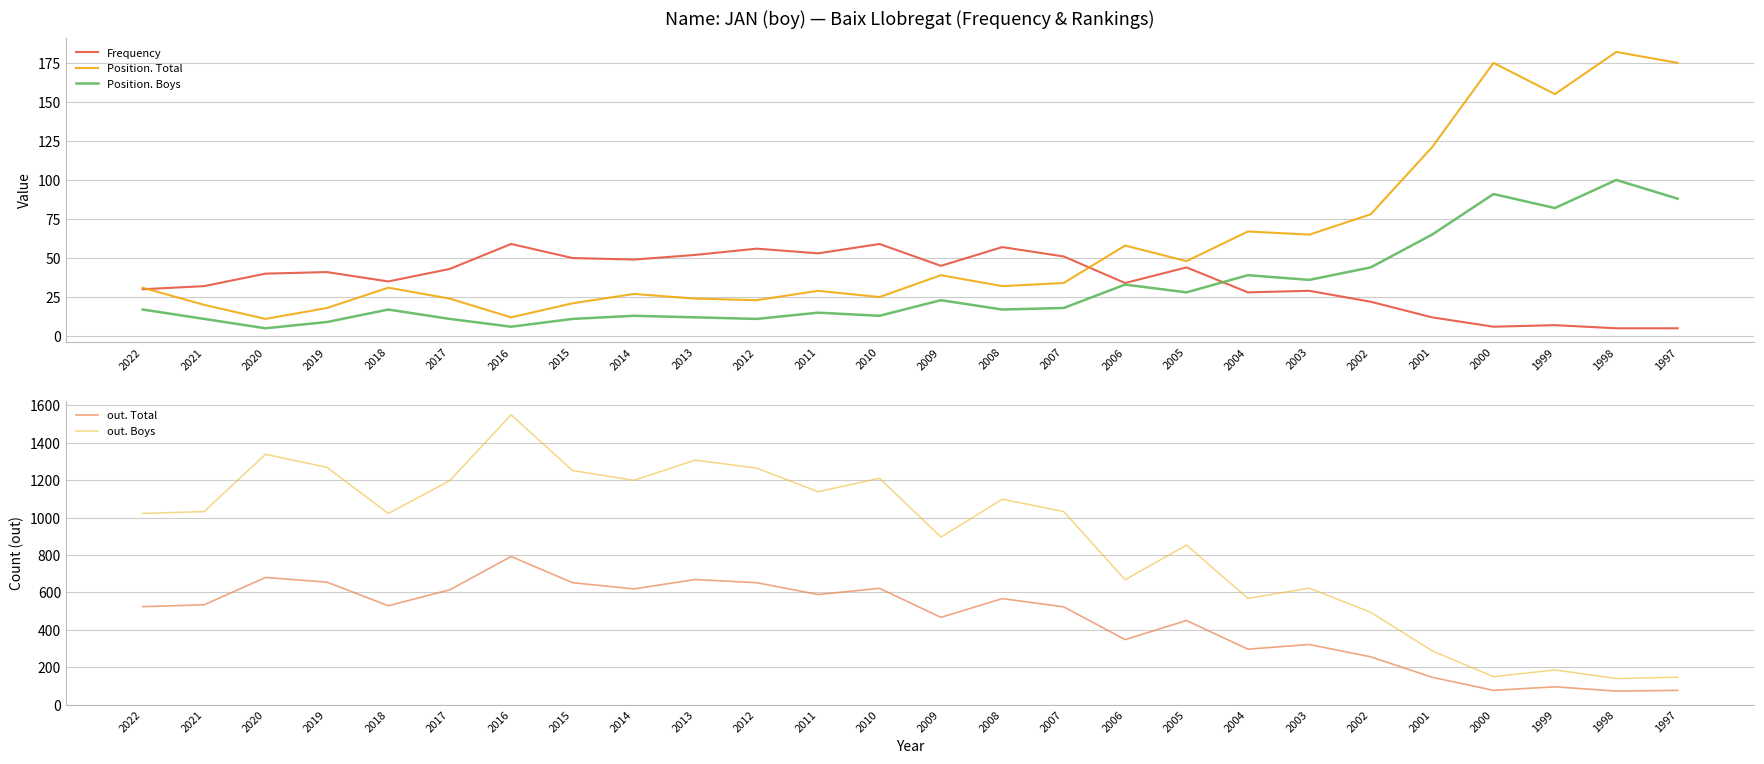

What is the difference between the maximum and minimum values in the out. Total series?

719